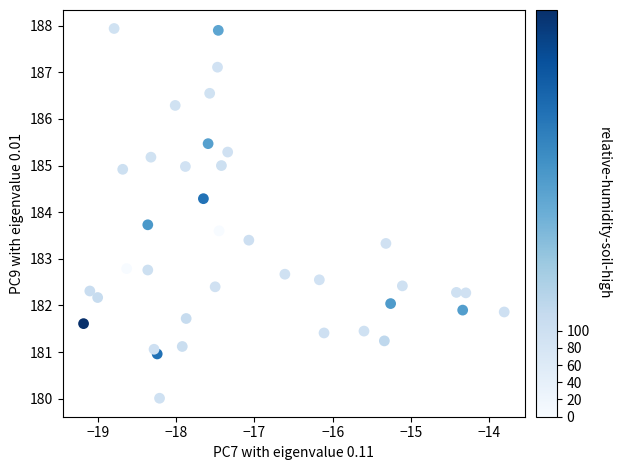

What is the range of Y values (max minus min)?

7.9